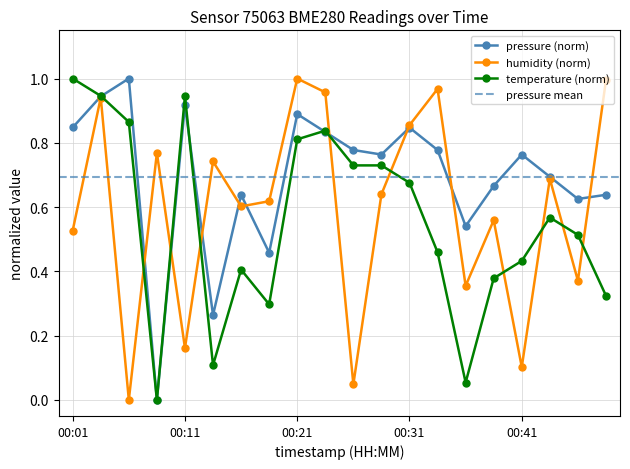

True or false: temperature (norm) has a value of 0.5 at 00:11.

False